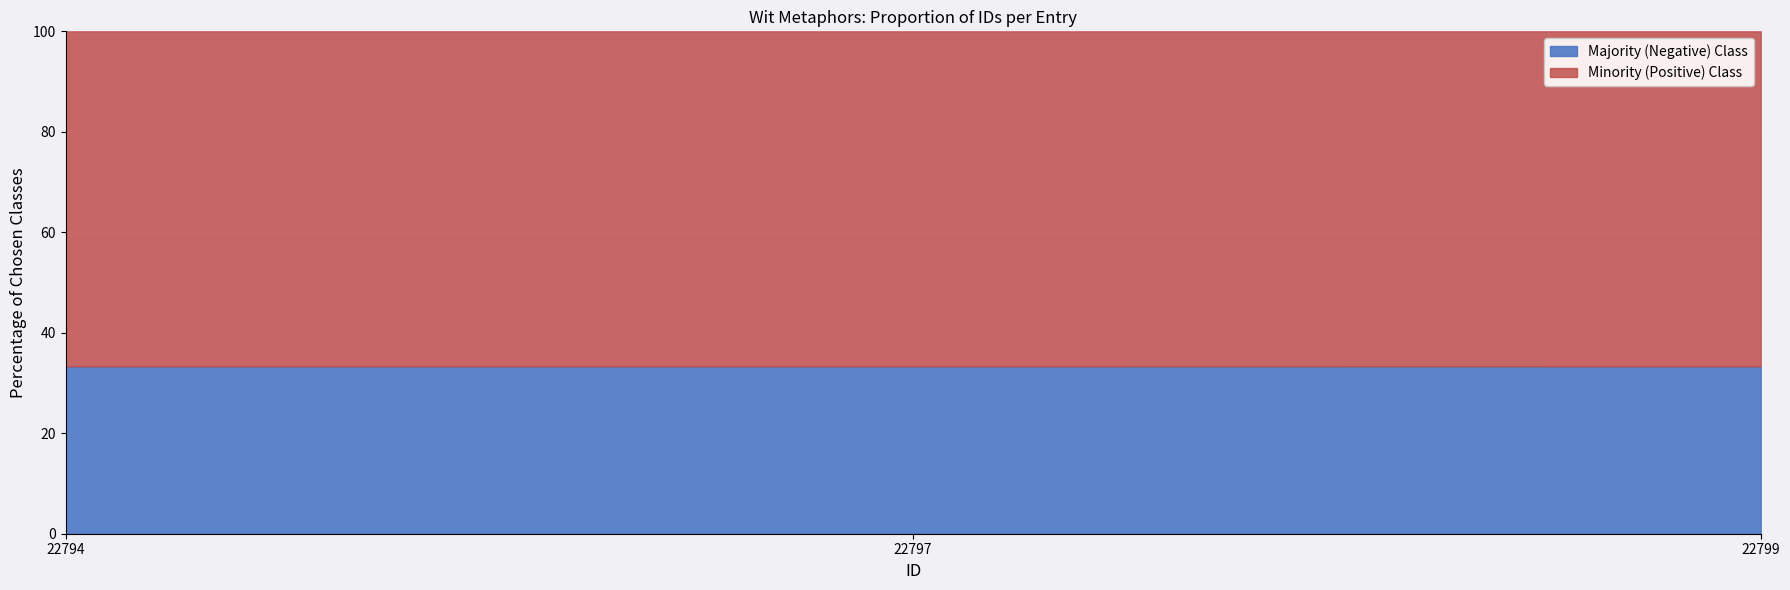

Between 22794 and 22797, which series saw the biggest shift?

Majority (Negative) Class